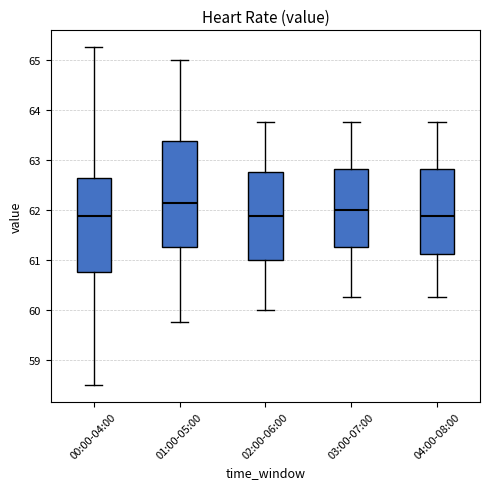

Reading left to right, read every box against the y-axis: the position of its median line, the range the box covers, and the ends of its whiskers. The values are not printed on the chart, so give them approximately, as read against the axis.

00:00-04:00: median 61.9, box 60.8 to 62.6, whiskers 58.5 to 65.3
01:00-05:00: median 62.1, box 61.3 to 63.4, whiskers 59.8 to 65.0
02:00-06:00: median 61.9, box 61.0 to 62.8, whiskers 60.0 to 63.8
03:00-07:00: median 62.0, box 61.3 to 62.8, whiskers 60.3 to 63.8
04:00-08:00: median 61.9, box 61.1 to 62.8, whiskers 60.3 to 63.8